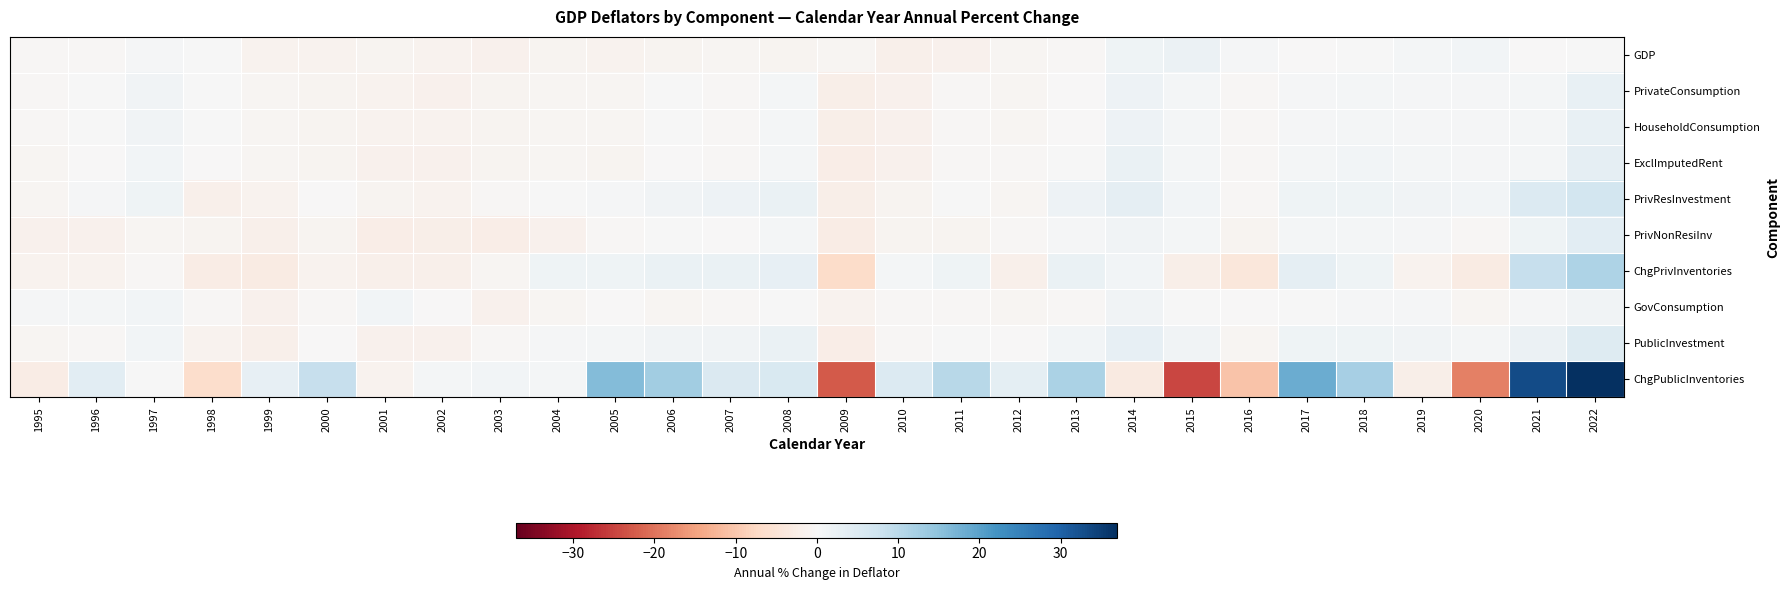

Reading left to right, extract all data points from this chart.

GDP: 1995=-0.5	1996=-0.4	1997=0.5	1998=-0.0	1999=-1.2	2000=-1.3	2001=-1.1	2002=-1.4	2003=-1.6	2004=-1.1	2005=-1.2	2006=-0.9	2007=-0.7	2008=-0.9	2009=-0.6	2010=-1.9	2011=-1.6	2012=-0.8	2013=-0.4	2014=1.7	2015=2.1	2016=0.4	2017=-0.1	2018=-0.0	2019=0.6	2020=0.9	2021=-0.2	2022=0.2
PrivateConsumption: 1995=-0.3	1996=0.1	1997=1.2	1998=0.1	1999=-0.6	2000=-0.9	2001=-1.3	2002=-1.5	2003=-1.0	2004=-0.6	2005=-0.8	2006=-0.0	2007=-0.3	2008=0.7	2009=-2.2	2010=-1.5	2011=-0.5	2012=-0.6	2013=-0.1	2014=2.0	2015=0.6	2016=-0.3	2017=0.4	2018=0.7	2019=0.5	2020=0.3	2021=0.6	2022=2.8
HouseholdConsumption: 1995=-0.3	1996=0.1	1997=1.2	1998=0.1	1999=-0.6	2000=-0.9	2001=-1.3	2002=-1.4	2003=-1.0	2004=-0.6	2005=-0.8	2006=-0.0	2007=-0.3	2008=0.7	2009=-2.2	2010=-1.5	2011=-0.5	2012=-0.6	2013=-0.1	2014=2.0	2015=0.6	2016=-0.3	2017=0.4	2018=0.7	2019=0.5	2020=0.4	2021=0.6	2022=2.8
ExclImputedRent: 1995=-0.7	1996=-0.2	1997=1.1	1998=-0.1	1999=-0.6	2000=-1.0	2001=-1.5	2002=-1.5	2003=-1.1	2004=-0.7	2005=-1.1	2006=-0.1	2007=-0.5	2008=0.7	2009=-2.5	2010=-1.6	2011=-0.4	2012=-0.5	2013=0.1	2014=2.6	2015=0.8	2016=-0.3	2017=0.6	2018=1.0	2019=0.6	2020=0.5	2021=0.7	2022=3.4
PrivResInvestment: 1995=-0.7	1996=0.4	1997=1.7	1998=-1.8	1999=-1.3	2000=-0.1	2001=-1.1	2002=-1.3	2003=-0.3	2004=0.2	2005=0.3	2006=1.4	2007=1.9	2008=2.6	2009=-2.1	2010=-1.0	2011=0.0	2012=-0.7	2013=1.8	2014=3.4	2015=0.9	2016=-0.5	2017=1.7	2018=1.7	2019=1.2	2020=1.0	2021=5.2	2022=6.8
PrivNonResiInv: 1995=-1.6	1996=-1.5	1997=-0.6	1998=-1.0	1999=-1.9	2000=-1.1	2001=-2.5	2002=-2.1	2003=-2.4	2004=-1.5	2005=-0.5	2006=0.2	2007=-0.1	2008=0.6	2009=-2.8	2010=-1.0	2011=-1.0	2012=-0.3	2013=0.5	2014=1.2	2015=0.8	2016=-0.9	2017=0.7	2018=0.8	2019=0.5	2020=-0.3	2021=1.7	2022=4.0
ChgPrivInventories: 1995=-1.2	1996=-1.2	1997=-0.4	1998=-2.7	1999=-2.9	2000=-1.2	2001=-1.8	2002=-1.8	2003=-0.7	2004=1.6	2005=1.7	2006=2.6	2007=2.5	2008=2.9	2009=-6.8	2010=0.8	2011=1.6	2012=-1.8	2013=2.6	2014=0.9	2015=-2.1	2016=-4.1	2017=3.2	2018=1.5	2019=-1.4	2020=-3.0	2021=8.5	2022=11.5
GovConsumption: 1995=0.5	1996=0.8	1997=0.9	1998=-0.3	1999=-1.6	2000=-0.4	2001=1.0	2002=-0.1	2003=-1.6	2004=-0.7	2005=-0.1	2006=-0.6	2007=-0.5	2008=0.1	2009=-1.4	2010=-0.4	2011=-0.3	2012=-0.7	2013=-0.4	2014=1.4	2015=0.2	2016=-0.2	2017=0.2	2018=0.4	2019=0.3	2020=-0.6	2021=0.5	2022=1.4
PublicInvestment: 1995=-0.6	1996=-0.4	1997=0.9	1998=-1.4	1999=-1.9	2000=-0.2	2001=-1.5	2002=-1.5	2003=-0.5	2004=0.4	2005=0.8	2006=1.4	2007=1.2	2008=2.6	2009=-2.6	2010=-0.5	2011=0.1	2012=-0.2	2013=1.1	2014=3.1	2015=1.3	2016=-0.8	2017=1.5	2018=1.6	2019=1.4	2020=0.7	2021=2.3	2022=4.7
ChgPublicInventories: 1995=-2.8	1996=3.8	1997=0.2	1998=-6.6	1999=2.9	2000=8.4	2001=-1.3	2002=0.8	2003=0.9	2004=0.8	2005=15.9	2006=12.9	2007=5.3	2008=5.6	2009=-22.7	2010=5.2	2011=10.4	2012=3.7	2013=11.6	2014=-3.2	2015=-24.8	2016=-10.5	2017=18.4	2018=12.3	2019=-2.1	2020=-18.6	2021=33.0	2022=37.0